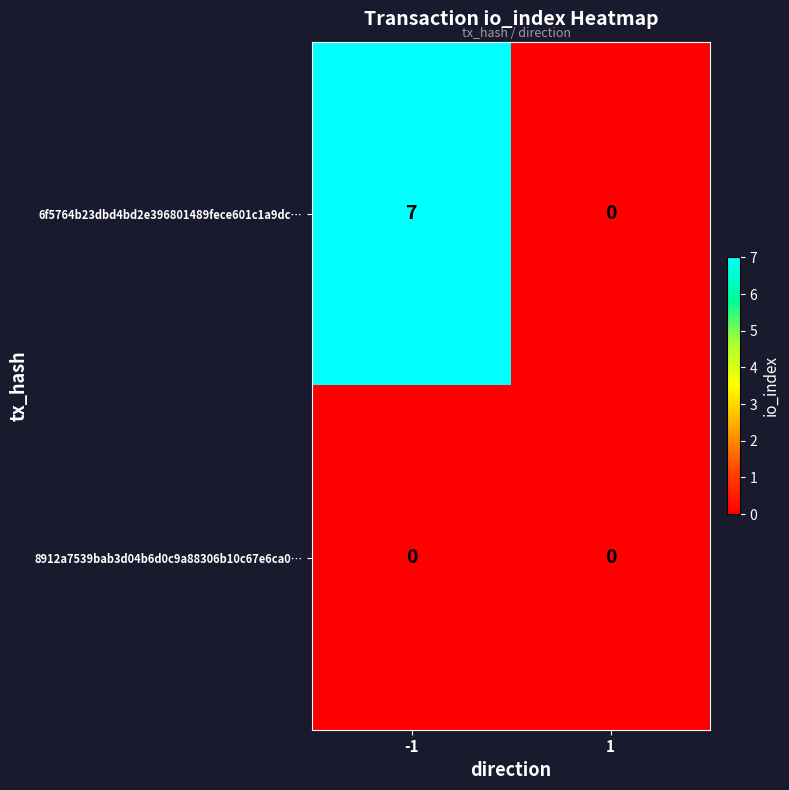

Reading right to left, list all the values displayed in this chart.

6f5764b23dbd4bd2e396801489fece601c1a9dc…: 1=0	-1=7
8912a7539bab3d04b6d0c9a88306b10c67e6ca0…: 1=0	-1=0